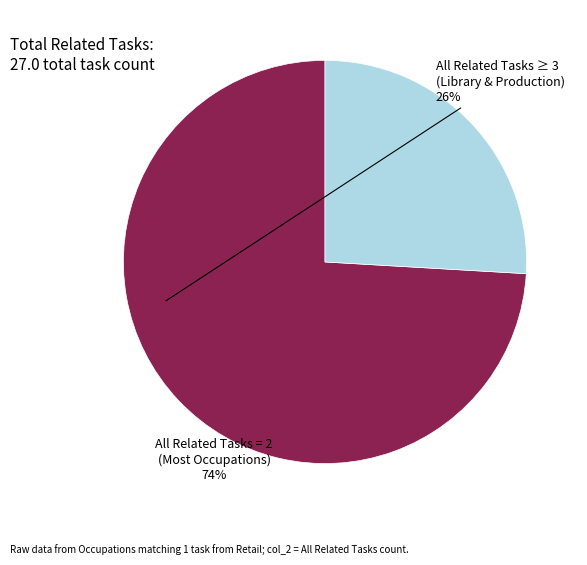

Rank the categories by value from lowest to highest.

All Related Tasks ≥ 3 (Library & Production), All Related Tasks = 2 (Most Occupations)